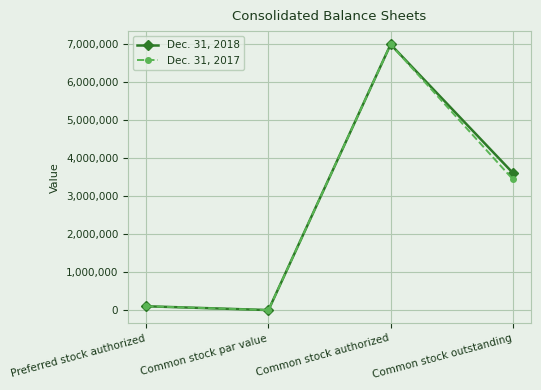

The Dec. 31, 2018 series shows -2181552 at Common stock par value. True or false?

False